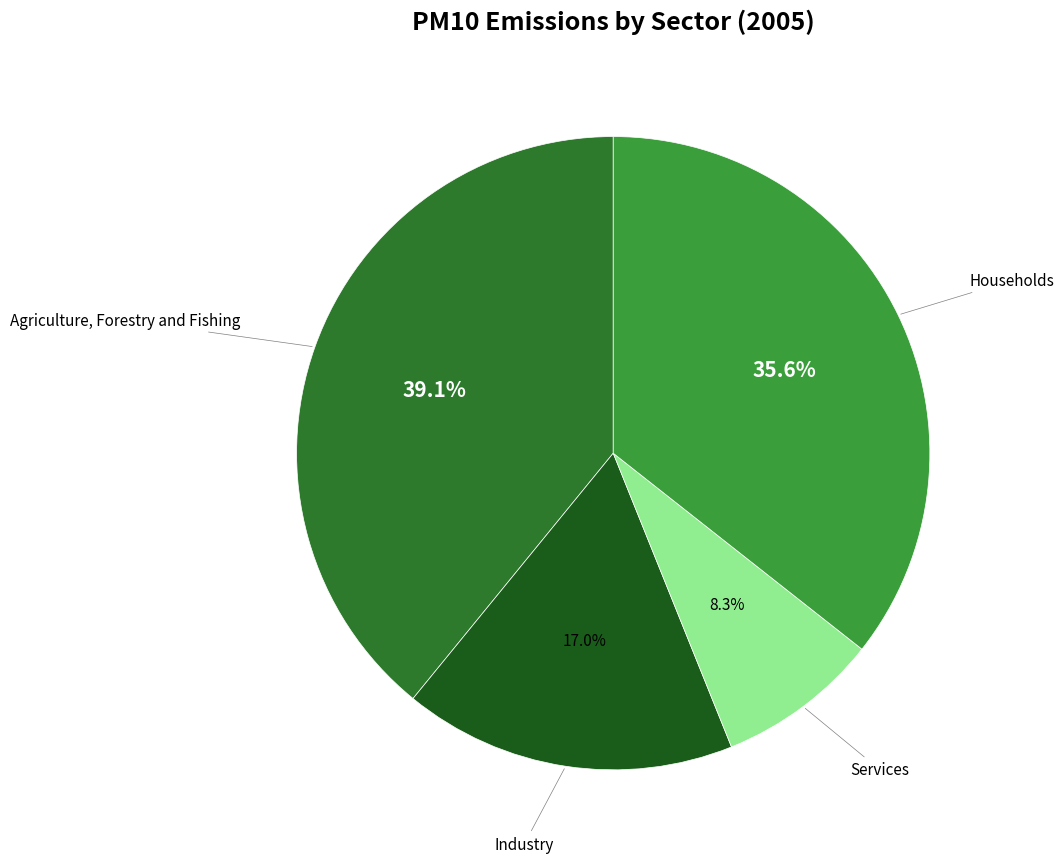

To the nearest percent, what portion does Agriculture, Forestry and Fishing represent?

39%